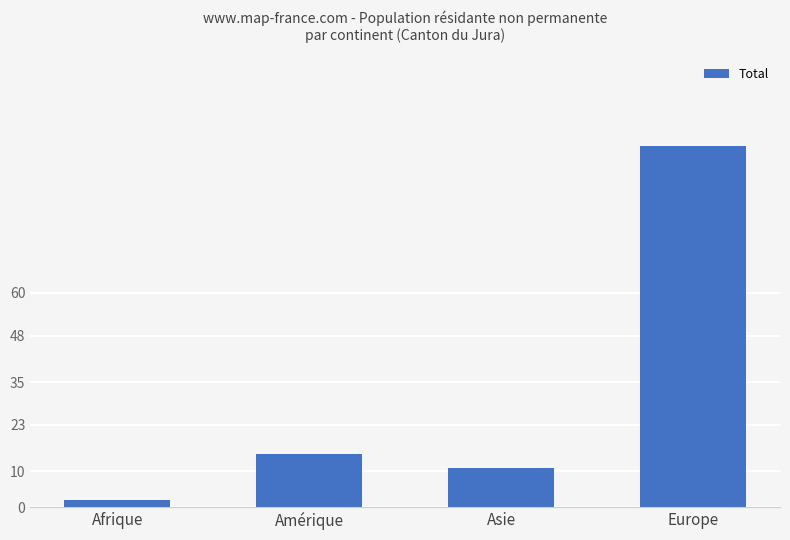

The chart shows a value of 7 at Asie. True or false?

False